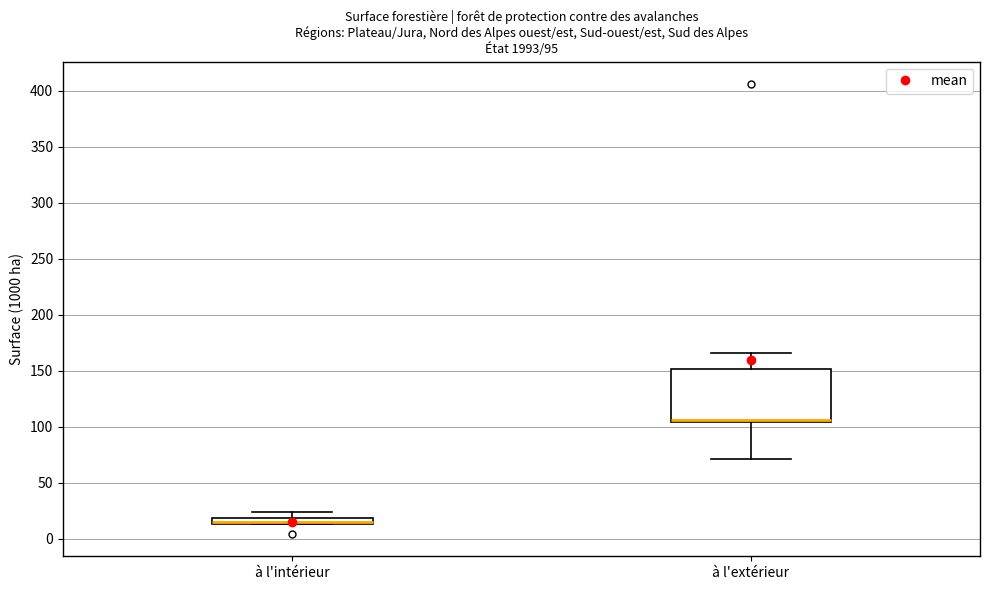

Which box is the tallest, from its lower edge to its upper edge?

à l'extérieur